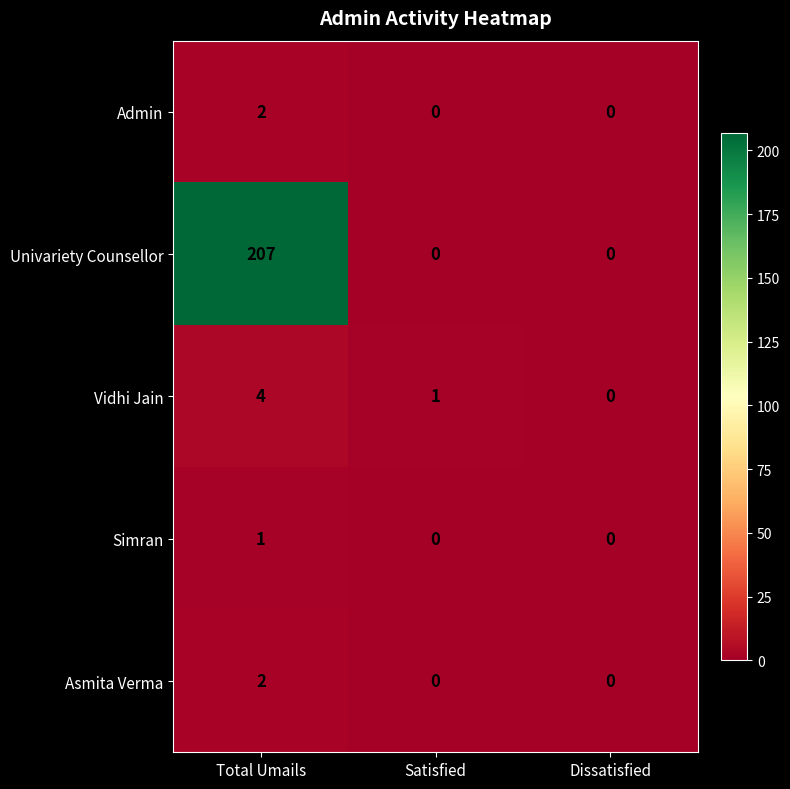

Which series has the largest total across all categories?

Univariety Counsellor